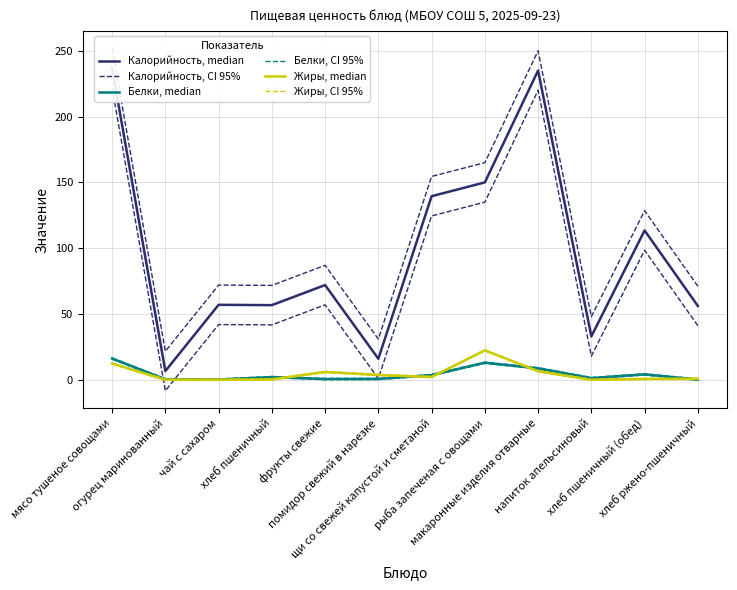

Count the number of data series in this chart.

6